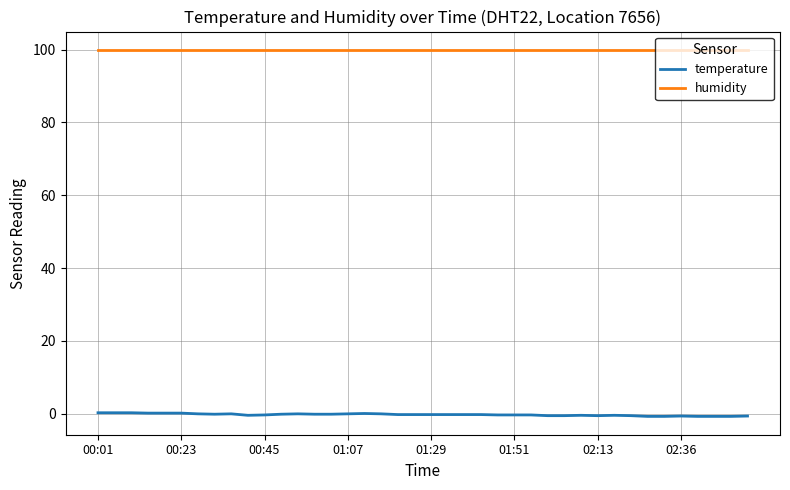

What are all the series names shown in the legend?

temperature, humidity